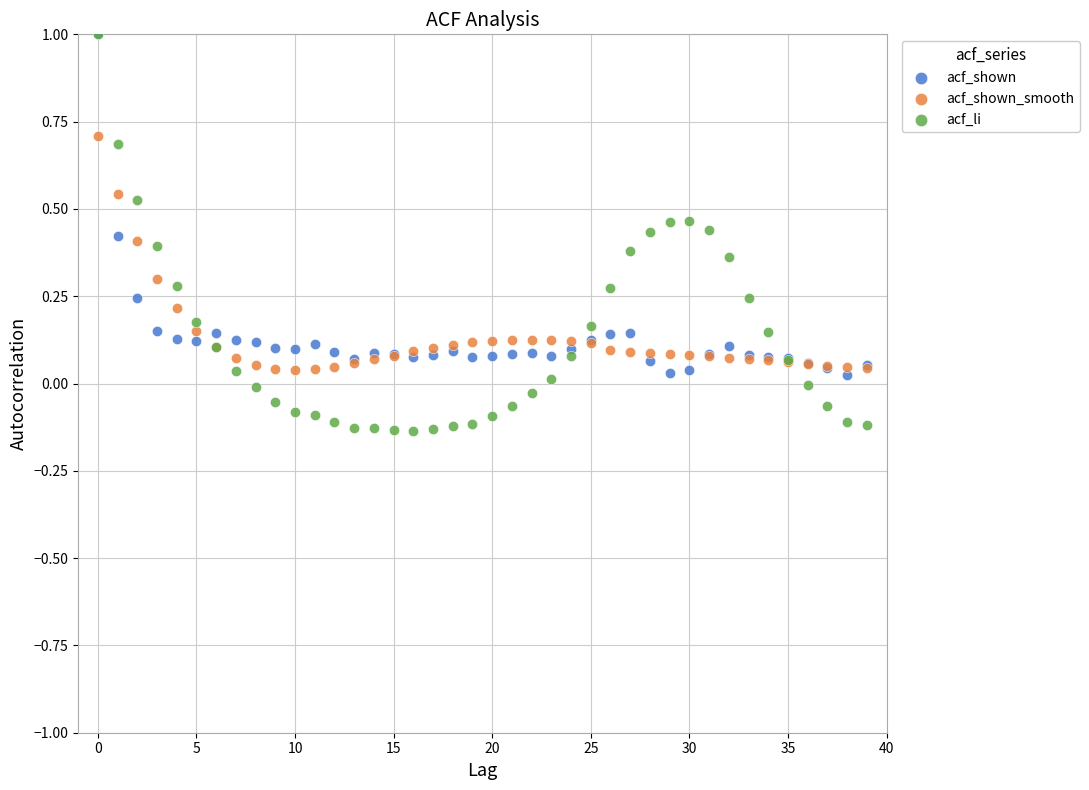

What are all the series names shown in the legend?

acf_shown, acf_shown_smooth, acf_li